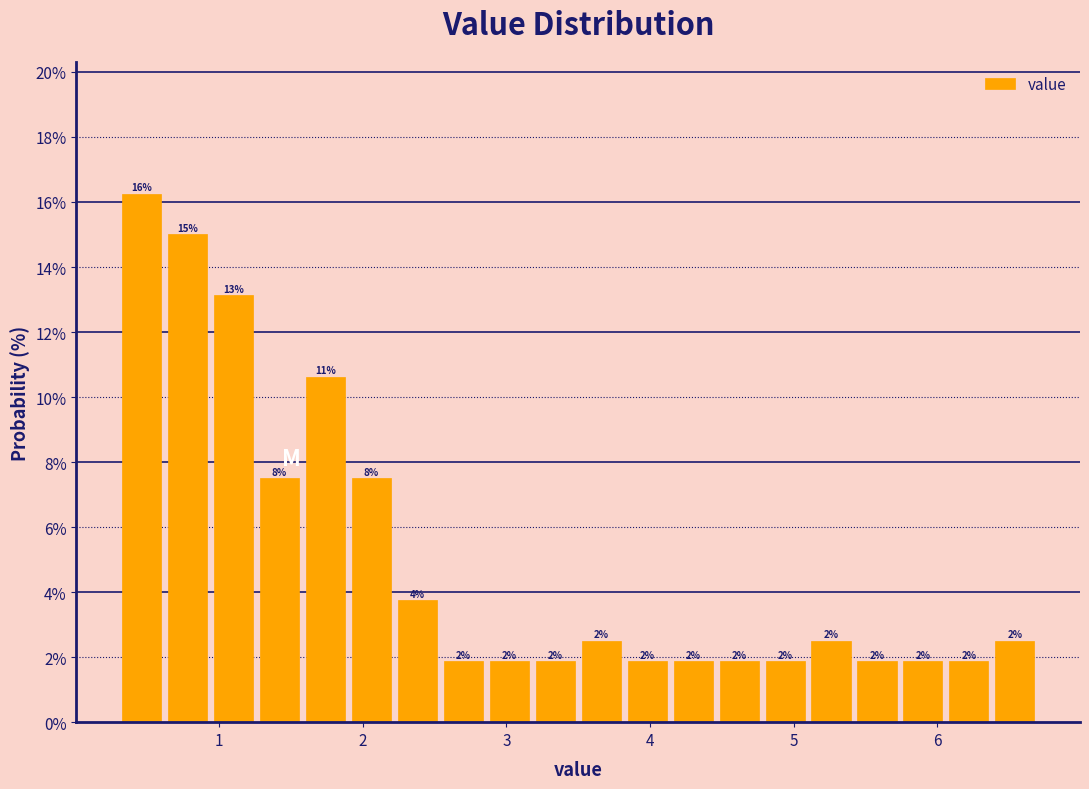

Read against the x-axis, roughly where is the centre of the tallest bar?

0.5